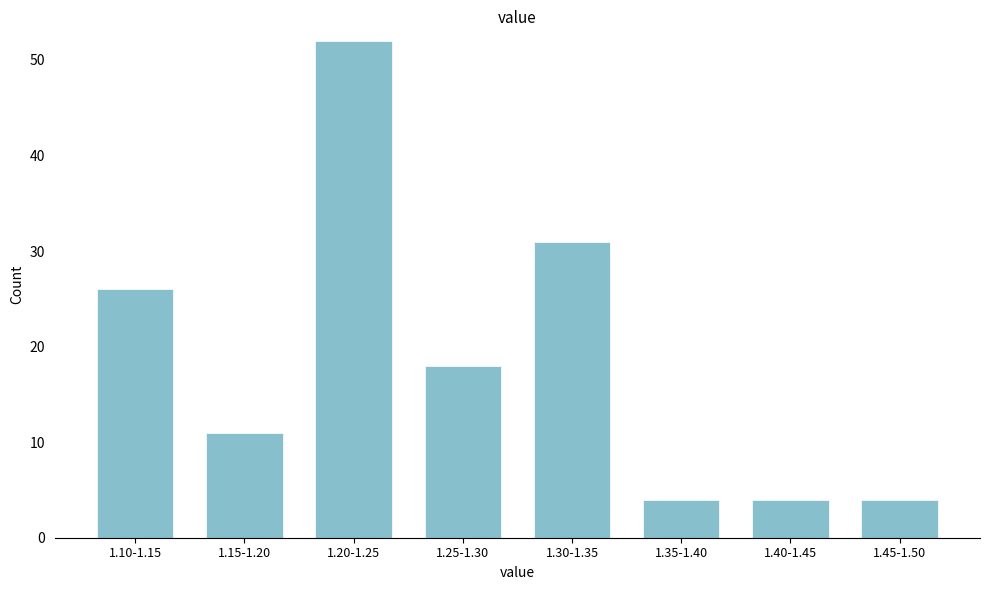

Reading left to right, list all the values displayed in this chart.

26	11	52	18	31	4	4	4